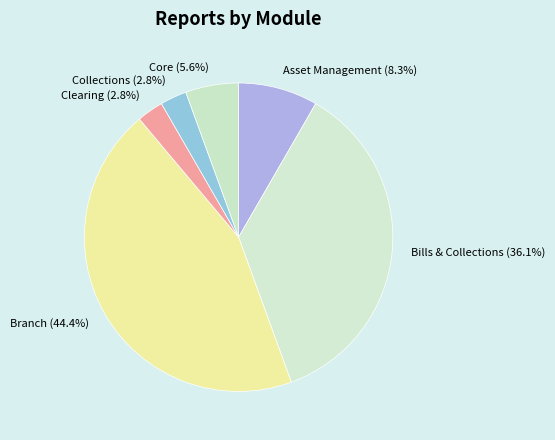

How many slices are in this pie chart?

6